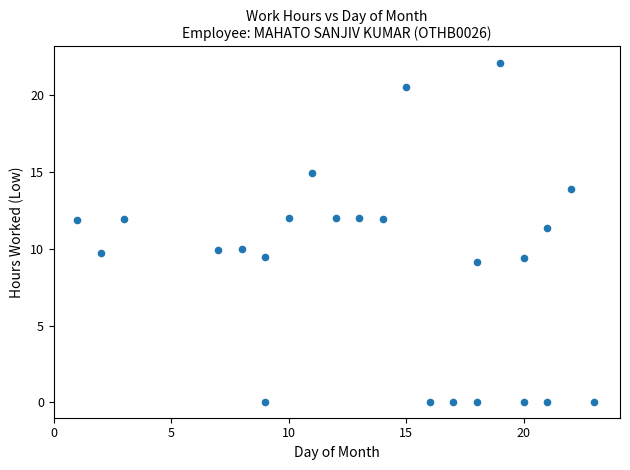

What Y value in the scatter plot is closest to 11?

11.4